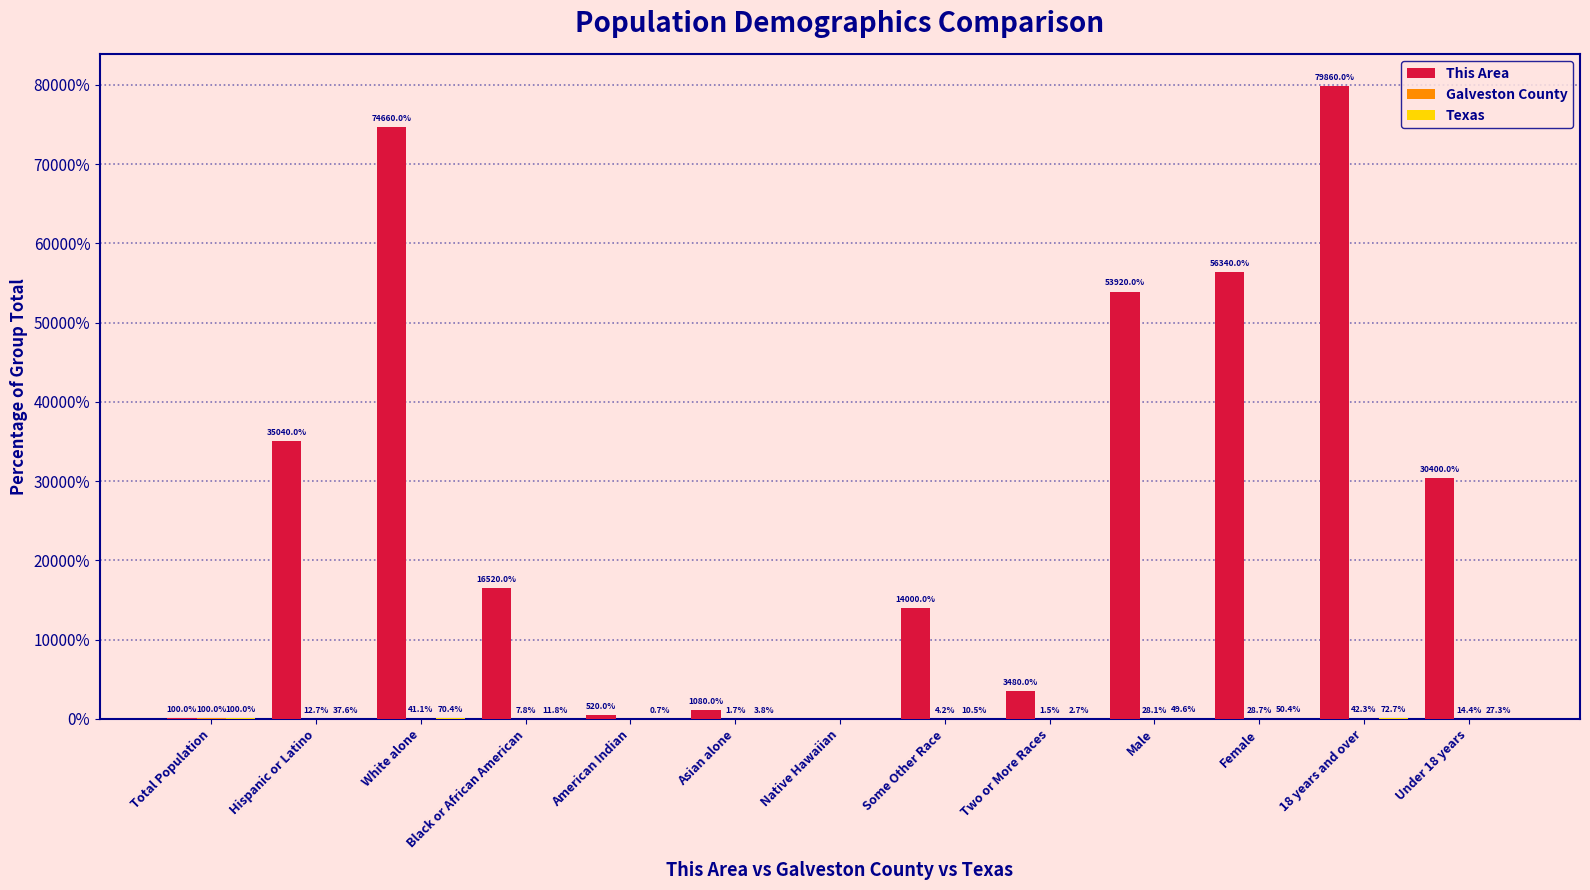

What value does the This Area series have at Two or More Races?

3480.0